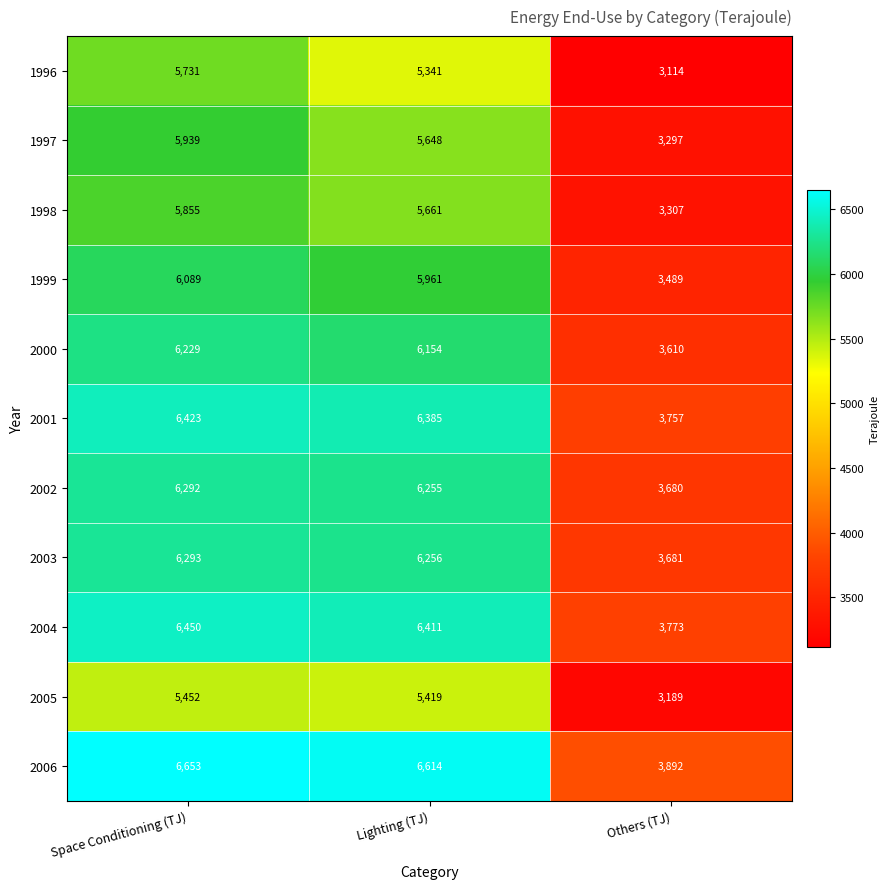

Where does the 1997 series first go above 5648?

Space Conditioning (TJ)